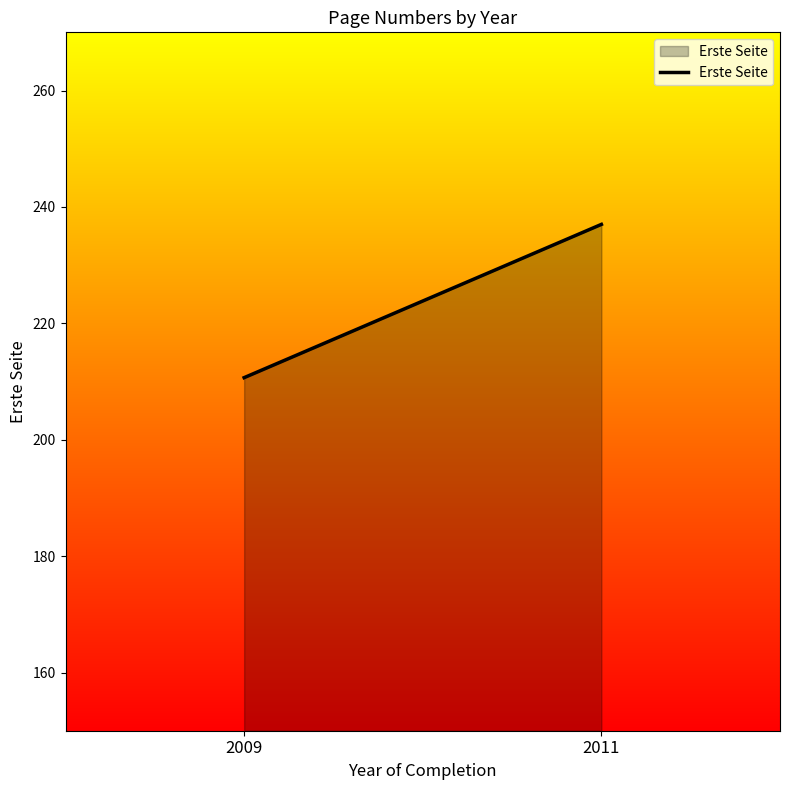

How many series are shown in this chart?

1